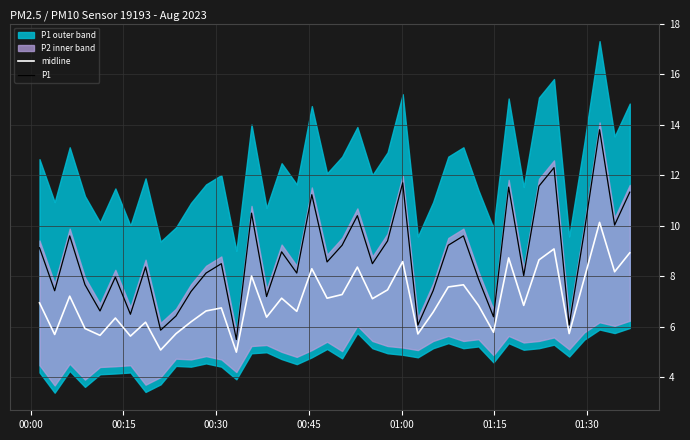

What is the maximum value for P1?

13.8